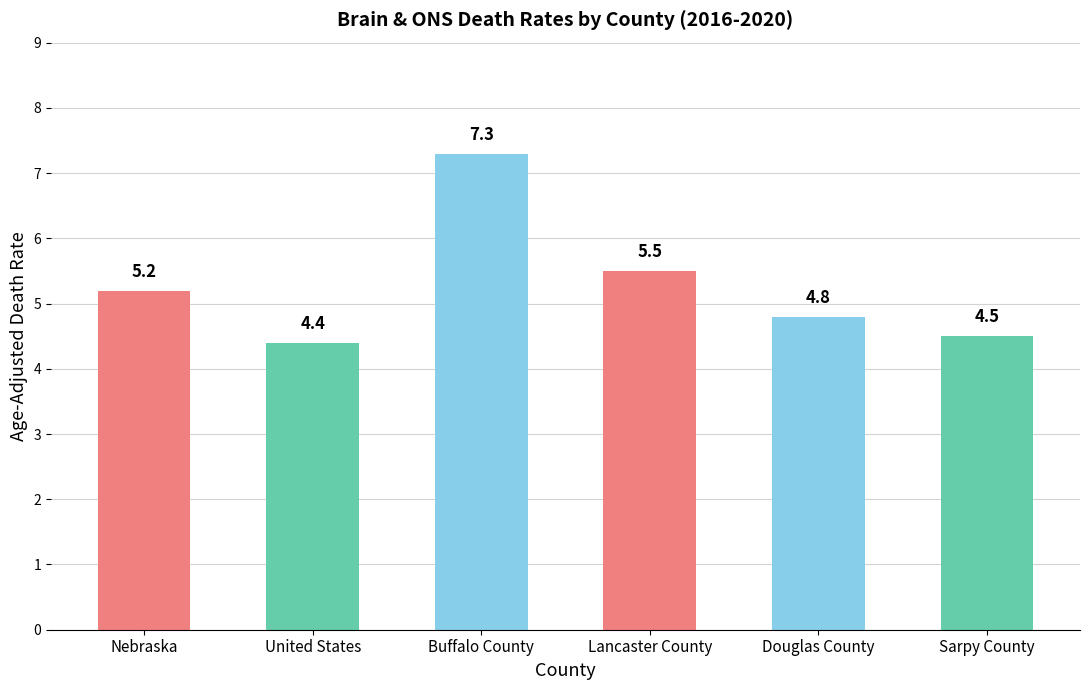

What is the change in value from Lancaster County to Douglas County?

-0.7